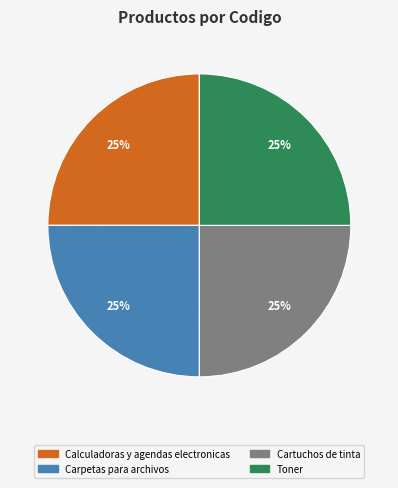

Count the number of slices in the pie.

4